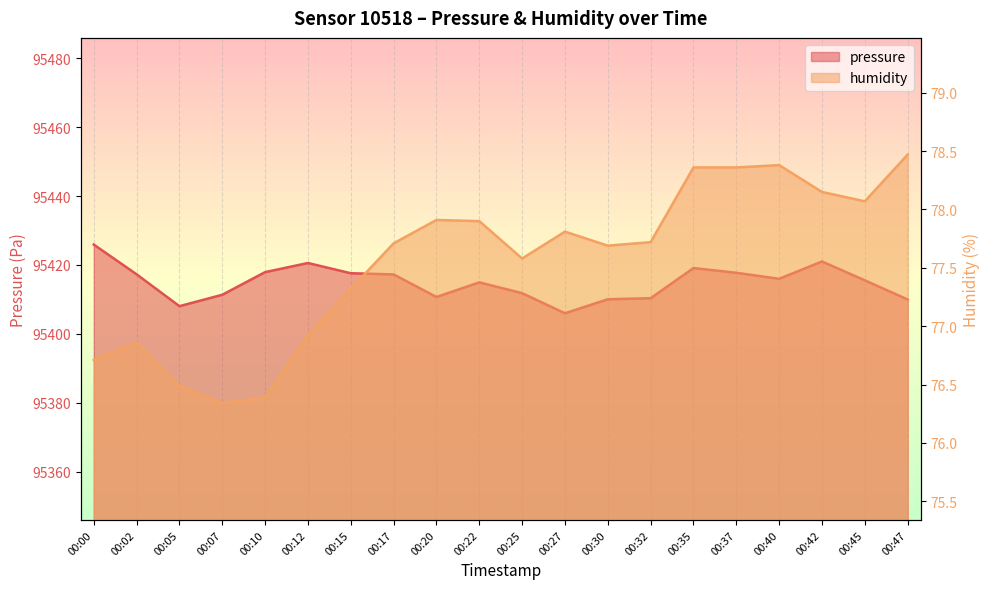

At which category does humidity reach its first local peak?

00:02